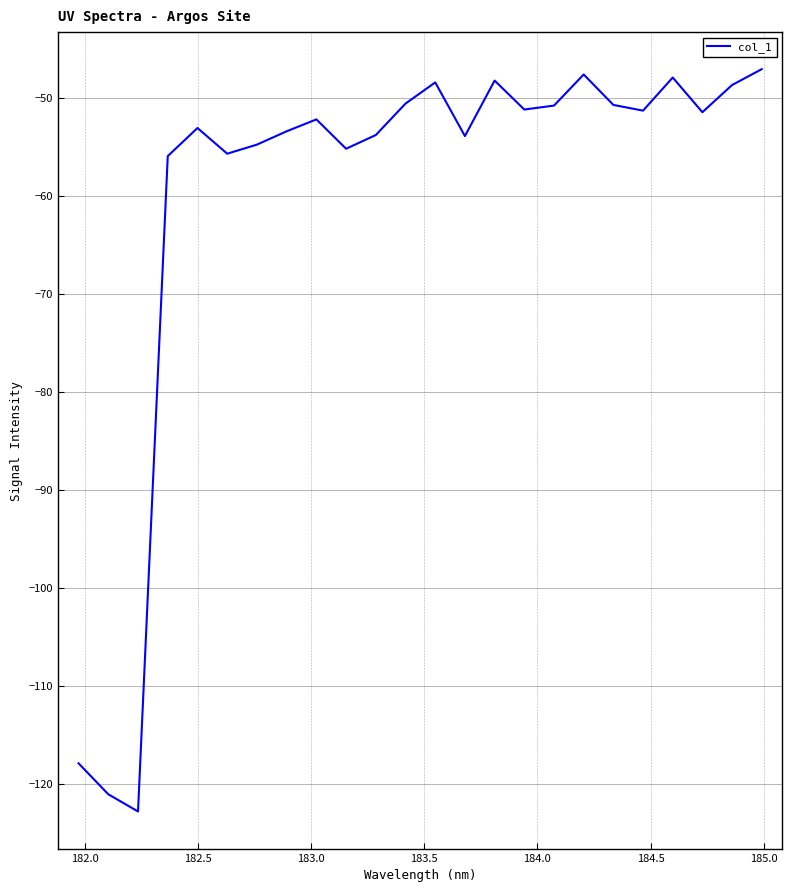

What is the smallest value displayed?

-122.8